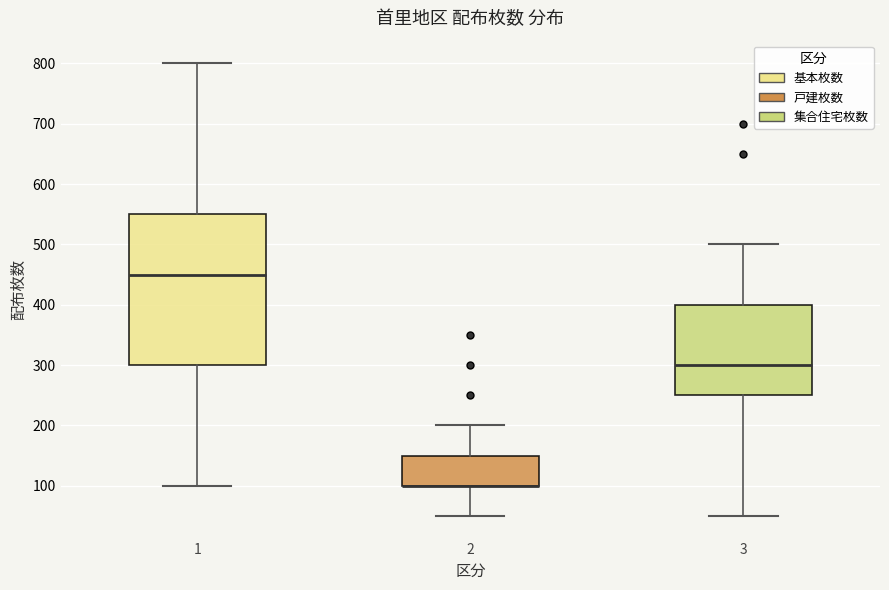

Reading left to right, read every box against the y-axis: the position of its median line, the range the box covers, and the ends of its whiskers. The values are not printed on the chart, so give them approximately, as read against the axis.

1: median 450, box 300 to 550, whiskers 100 to 800
2: median 100 (drawn on the box's lower edge), box 100 to 150, whiskers 50 to 200
3: median 300, box 250 to 400, whiskers 50 to 500